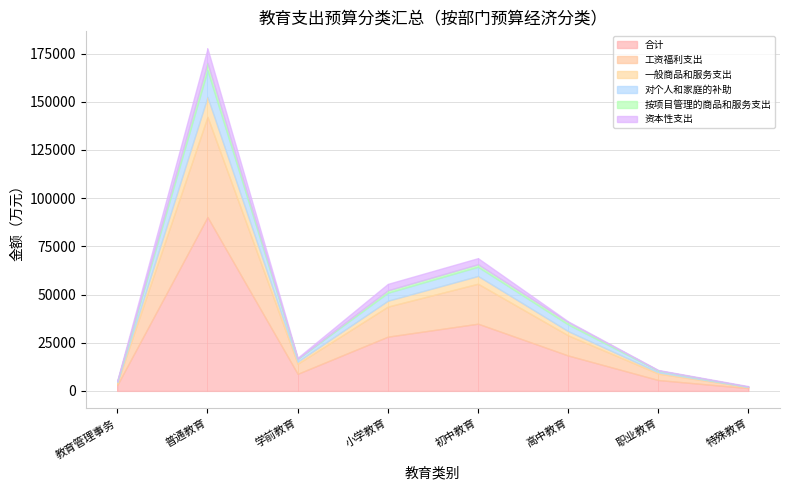

True or false: 合计 and 工资福利支出 intersect in this chart.

False